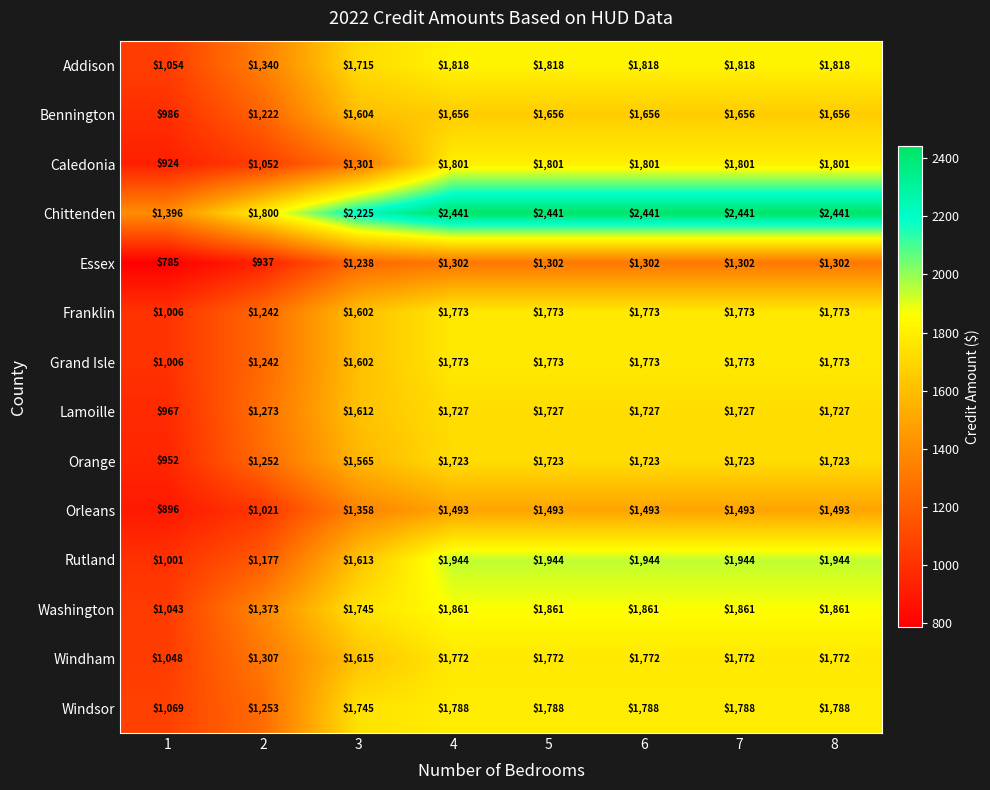

Which series has the widest spread of values?

Chittenden